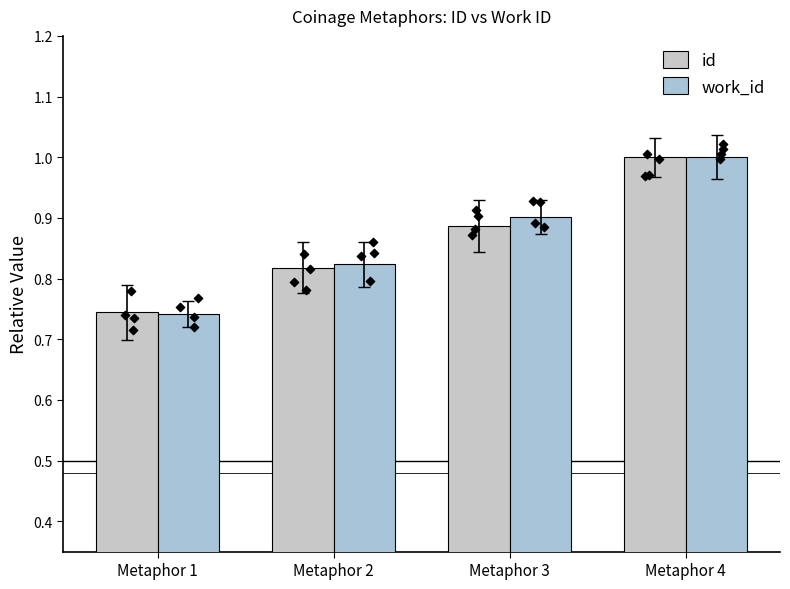

What is the total value across all series at Metaphor 3?

1.8